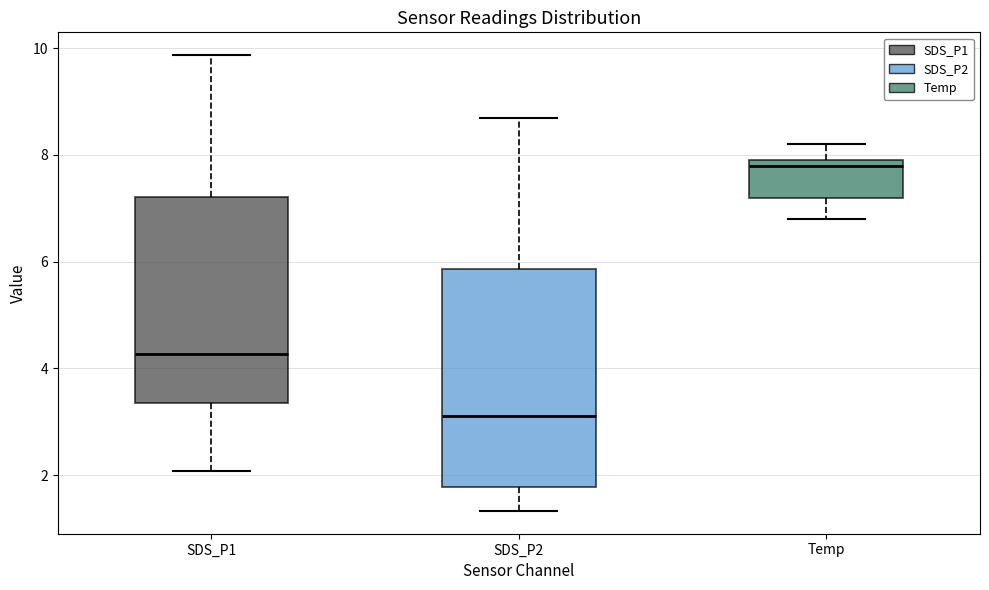

Reading left to right, read every box against the y-axis: the position of its median line, the range the box covers, and the ends of its whiskers. The values are not printed on the chart, so give them approximately, as read against the axis.

SDS_P1: median 4.2, box 3.4 to 7.2, whiskers 2.0 to 9.8
SDS_P2: median 3.2, box 1.8 to 5.8, whiskers 1.4 to 8.8
Temp: median 7.8, box 7.2 to 8.0, whiskers 6.8 to 8.2